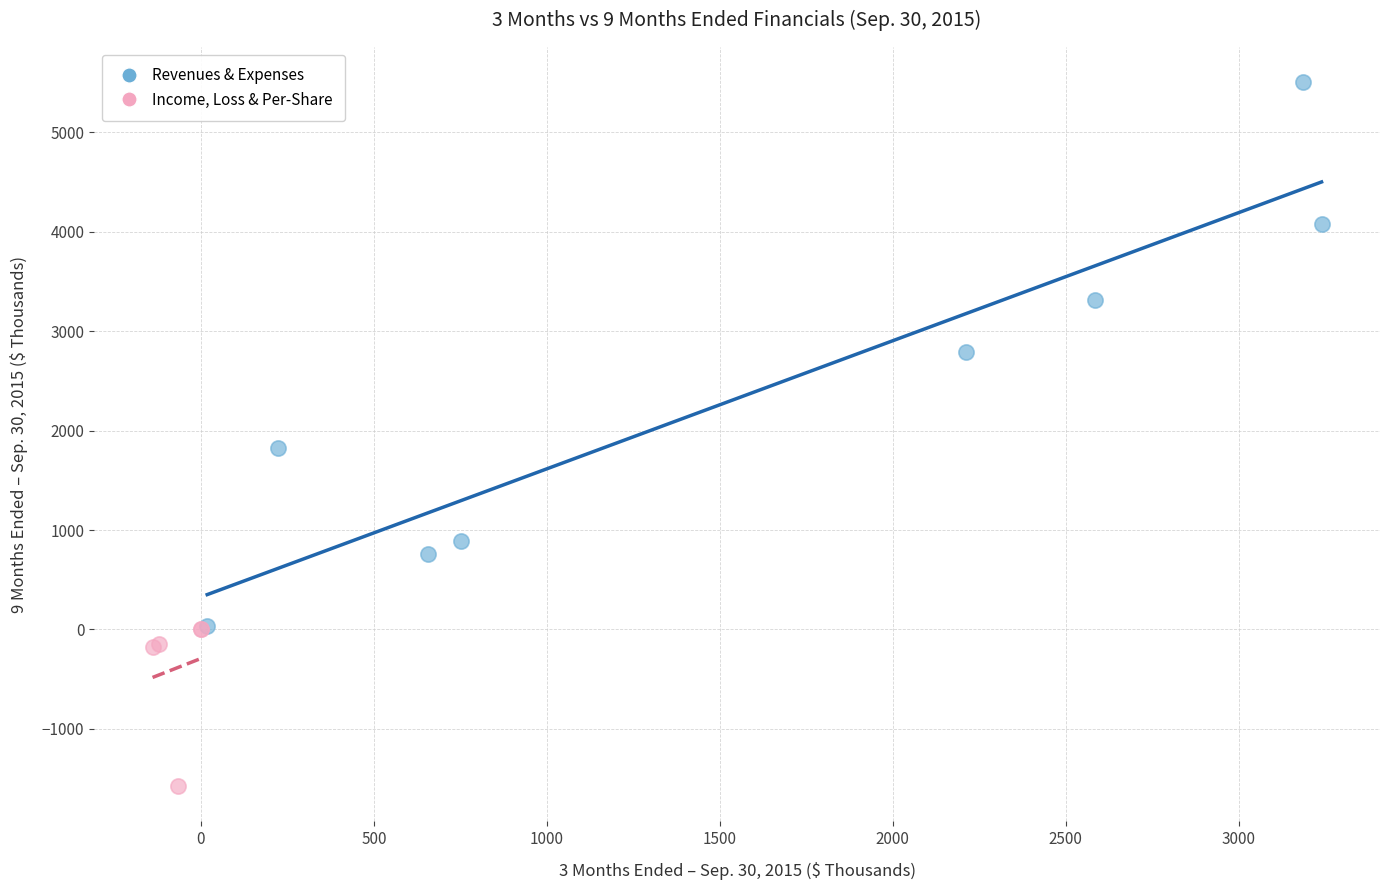

Which series has the largest Y range (max minus min)?

Revenues & Expenses